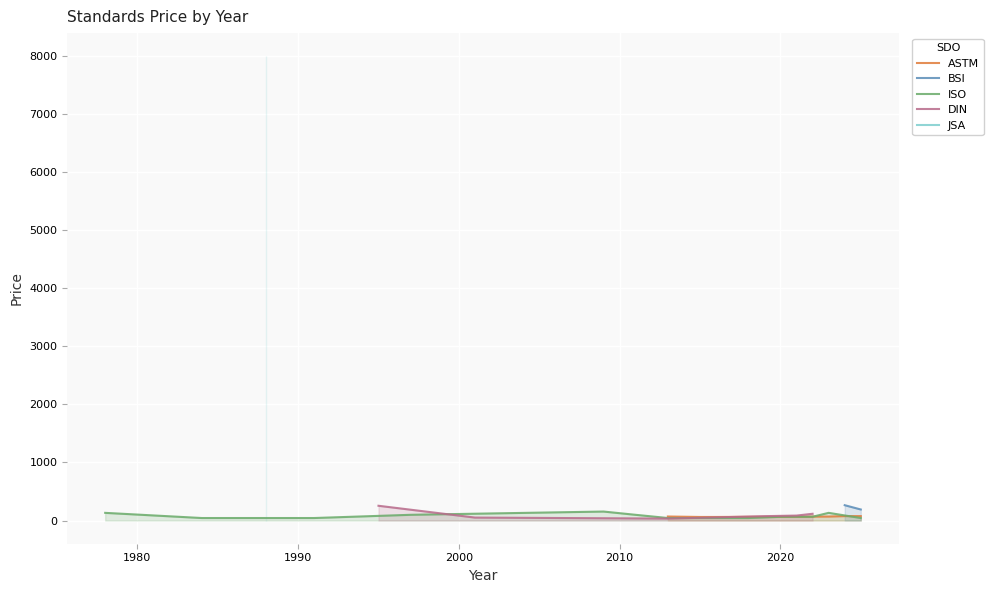

What is the maximum value shown in the chart?

8000.0